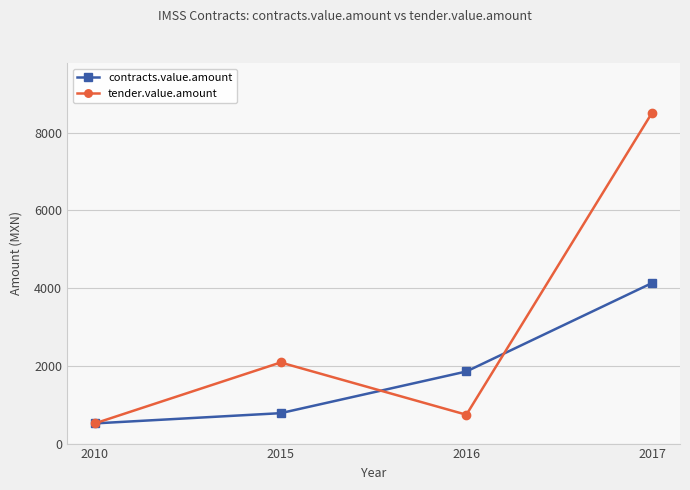

What is the sum of the tender.value.amount values at 2017 and 2016?

9261.4